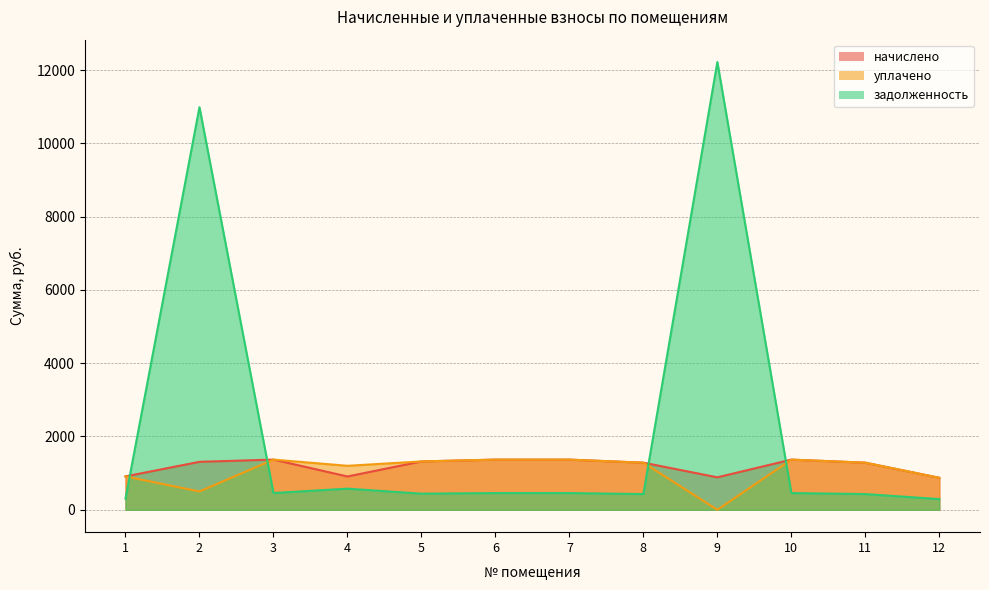

True or false: уплачено and задолженность cross at least once.

True